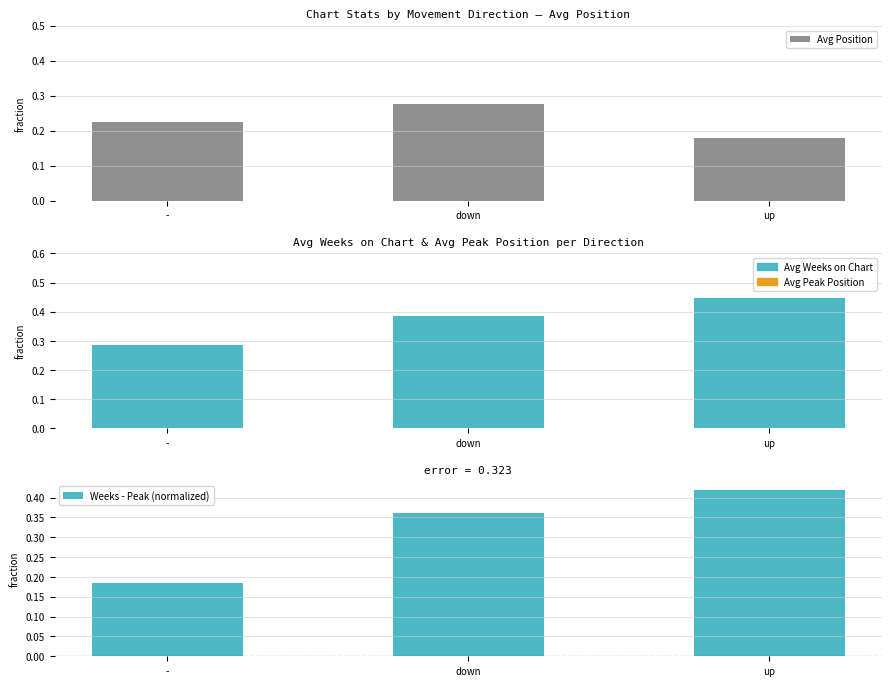

Which category has the lowest value across all series?

up